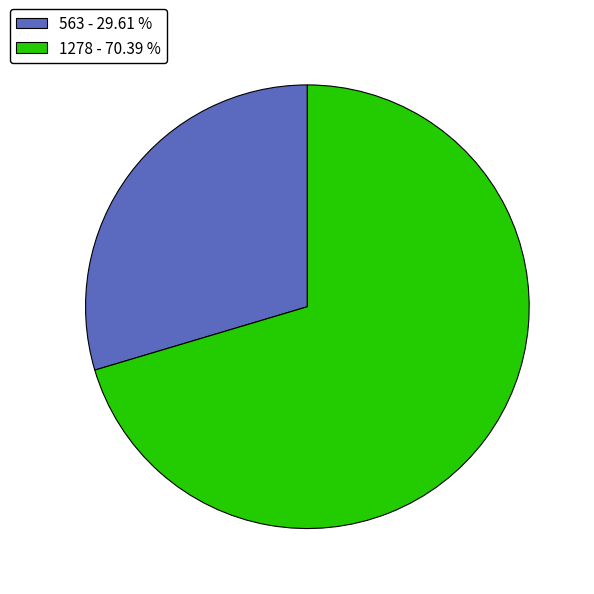

Count the number of slices in the pie.

2